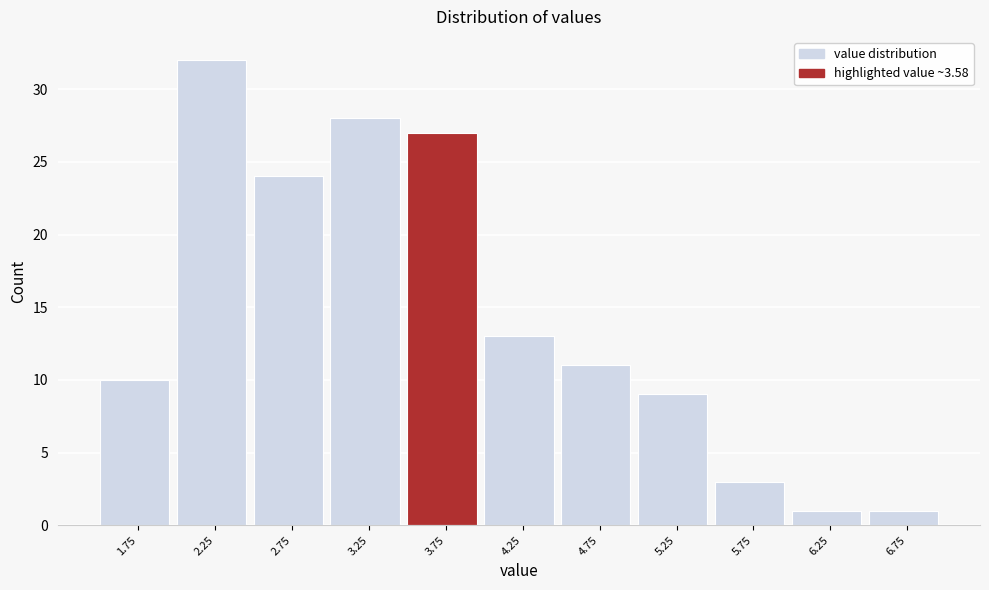

Which range on the x-axis has the tallest bar?

2.0 to 2.5